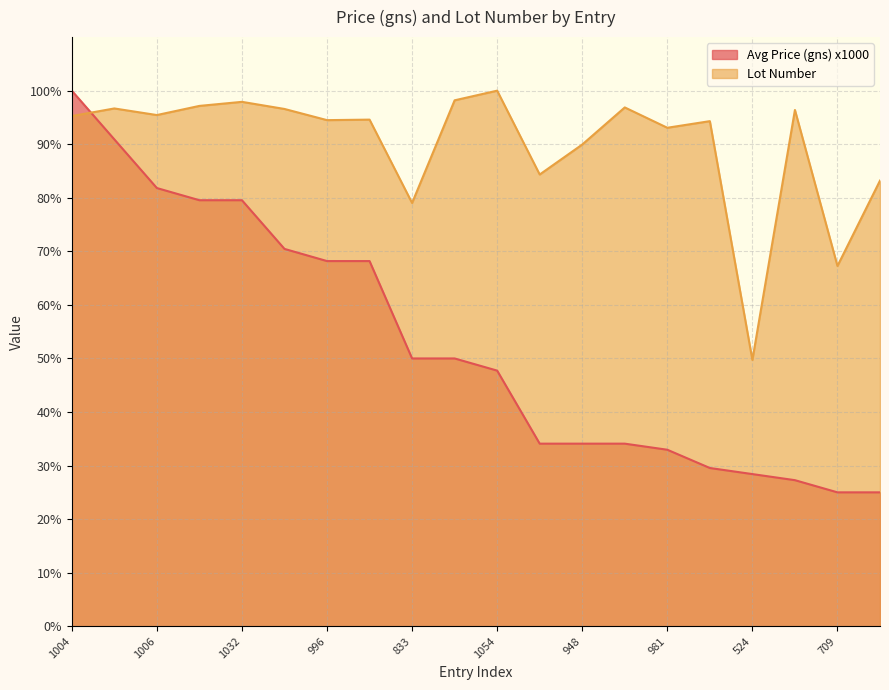

The value of Avg Price (gns) x1000 at 889 is 34.1. True or false?

True